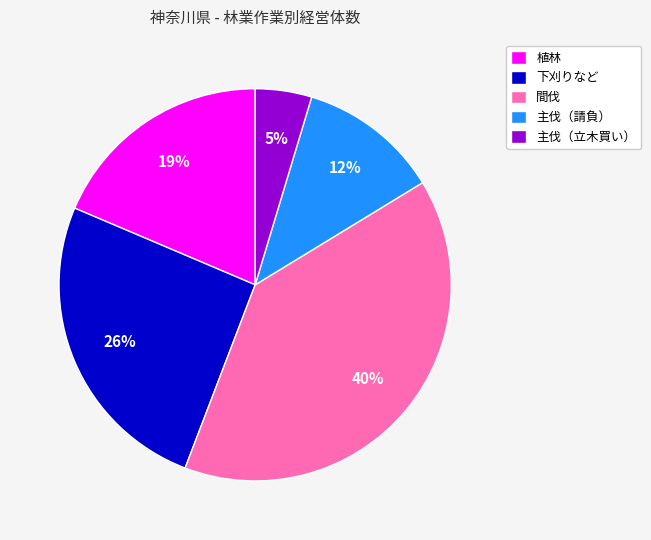

Which has a higher value, 主伐（立木買い） or 間伐?

間伐